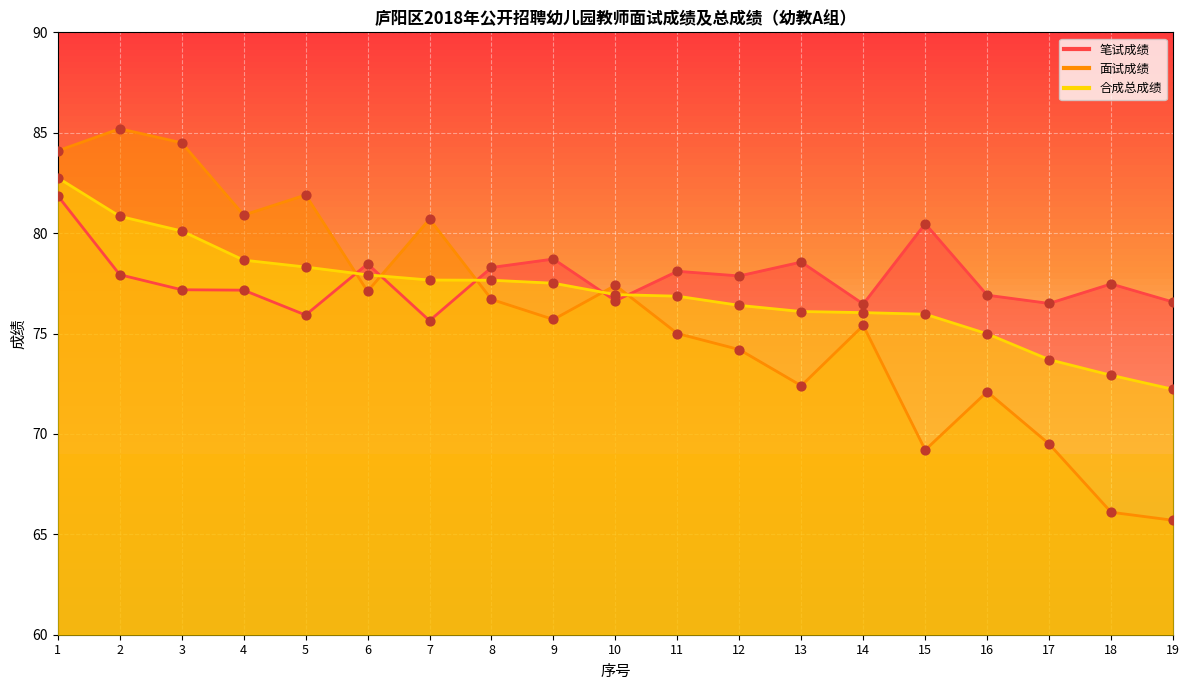

Which series has the largest total across all categories?

笔试成绩